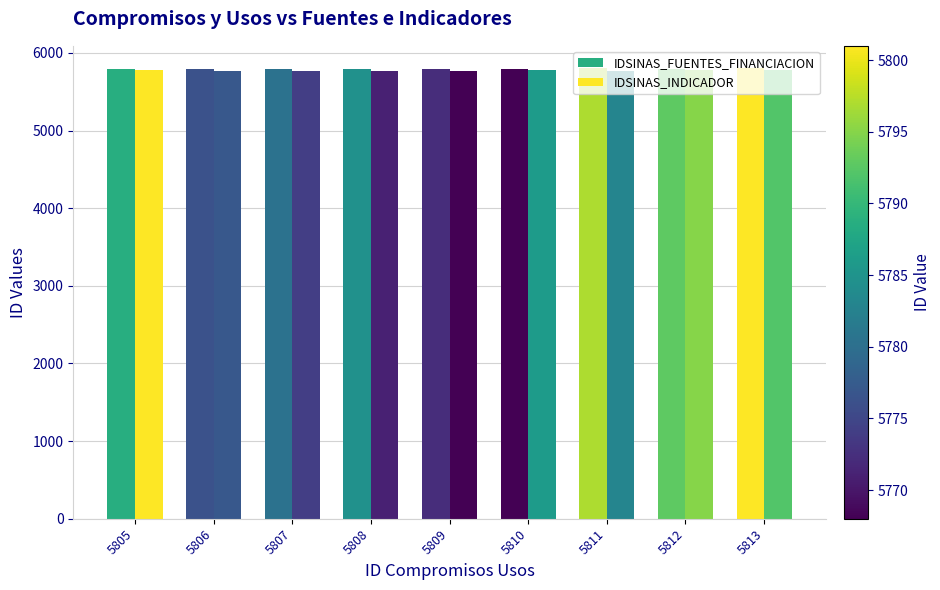

What is the value of the IDSINAS_FUENTES_FINANCIACION bar at the 8th from the left?

5799